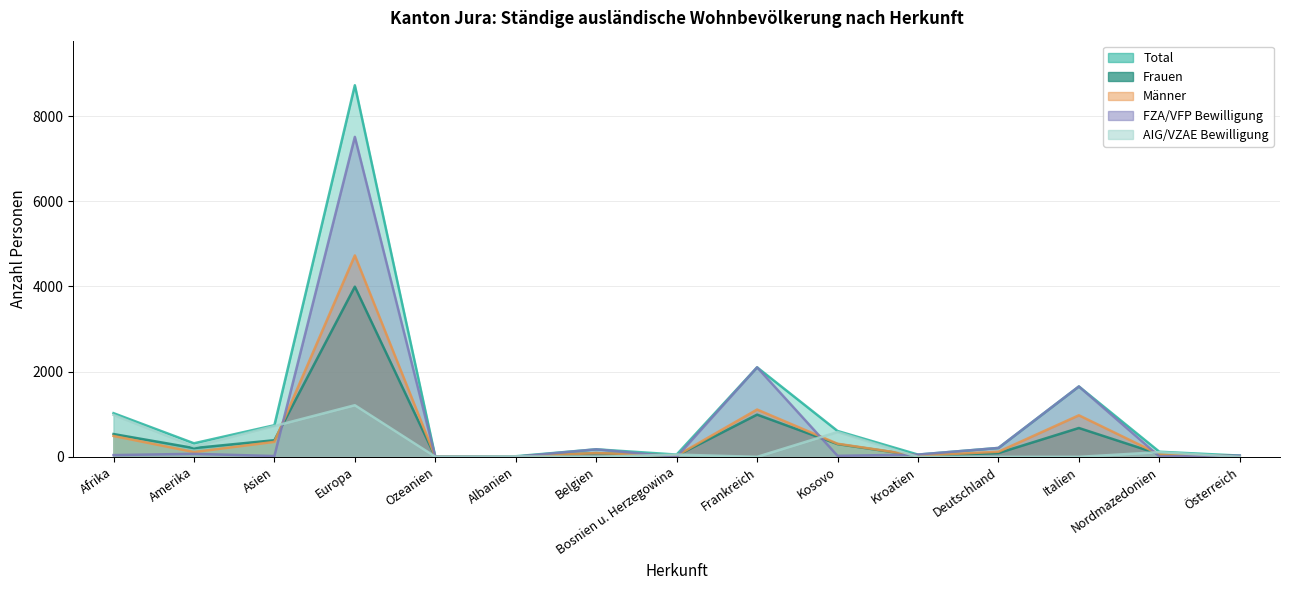

What value does the FZA Total series have at Deutschland, to the nearest 50?

200